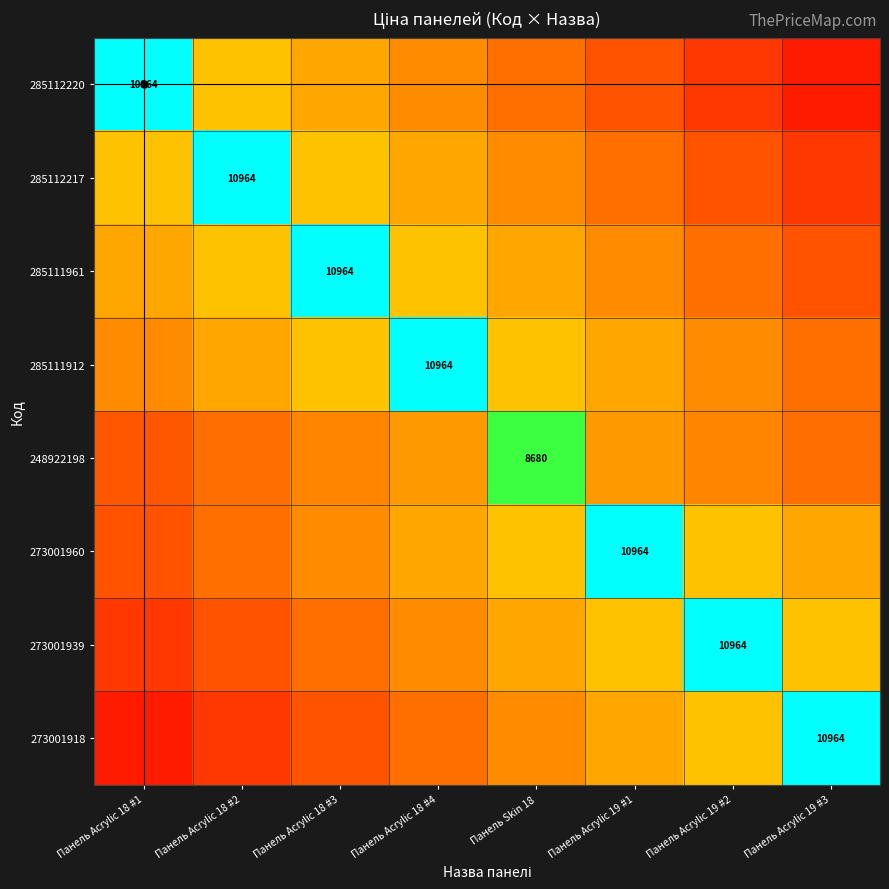

What is the greatest value displayed?

10964.4